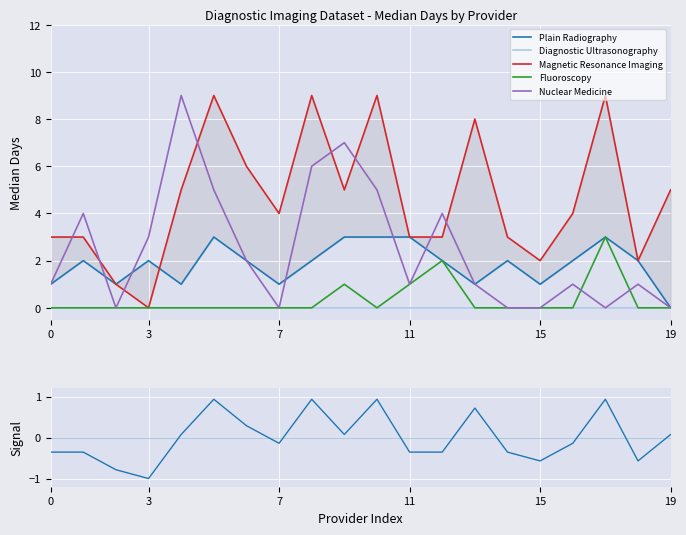

True or false: Fluoroscopy has a value of -1 at 3.

False